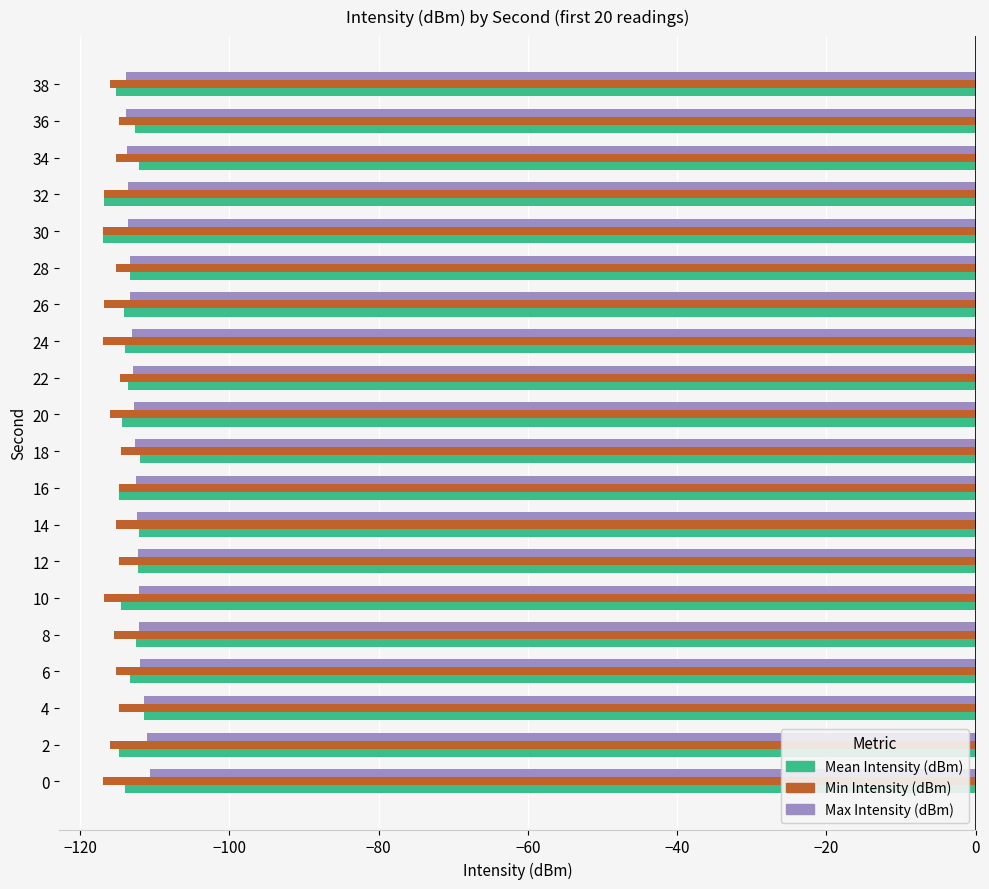

True or false: Max Intensity (dBm) has a value of -169.3 at 20.

False